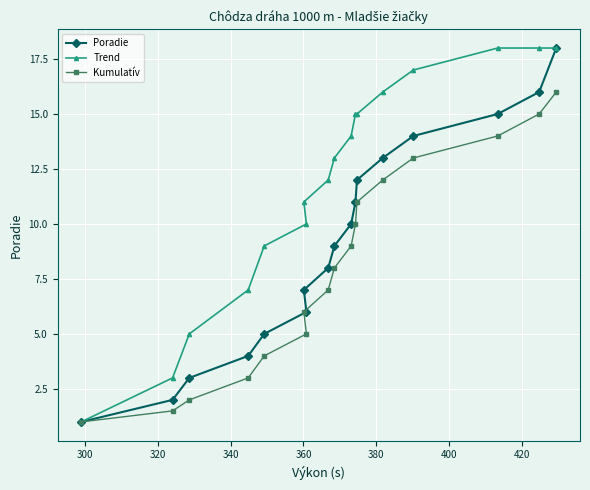

Rank the series by their average value, from highest to lowest.

Trend, Poradie, Kumulatív